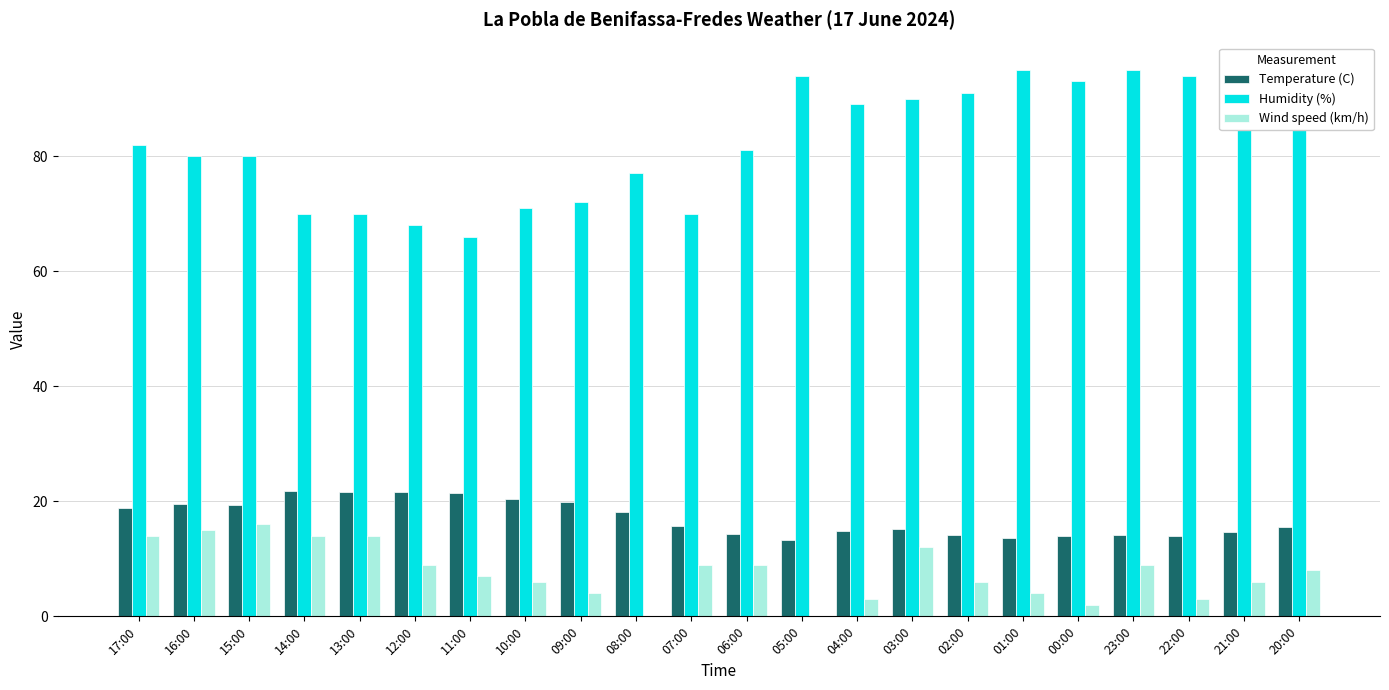

How many data points does each series have?

22